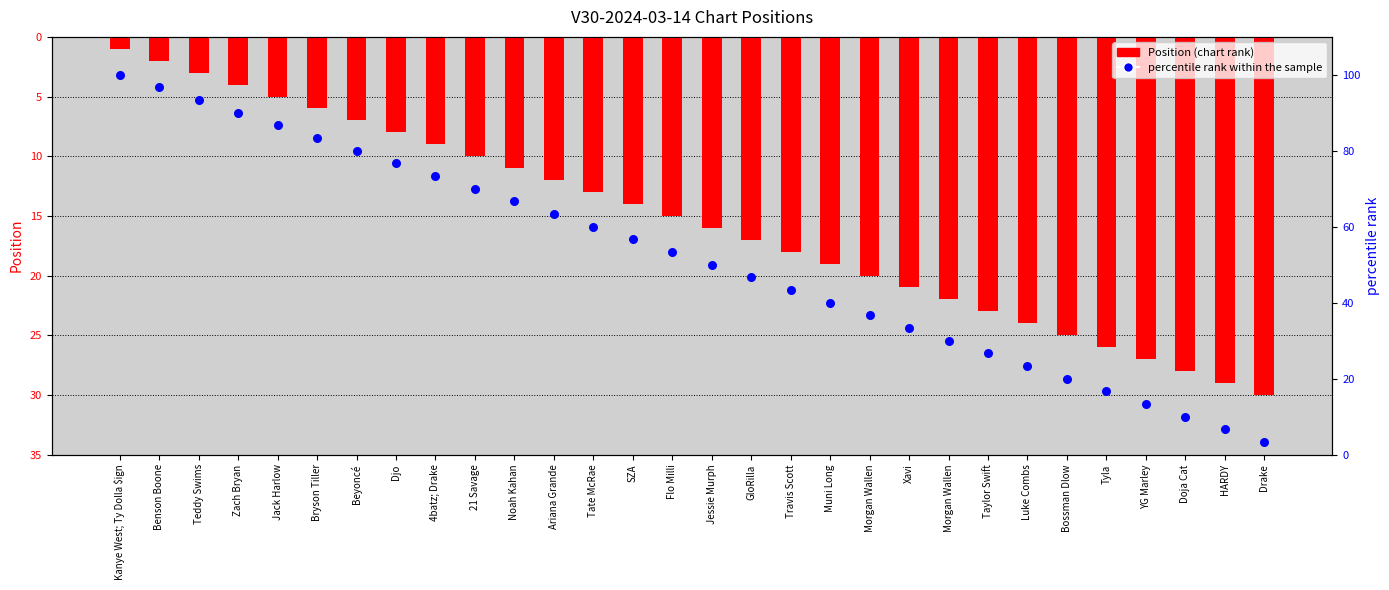

Which series contains the lowest Y value?

Position